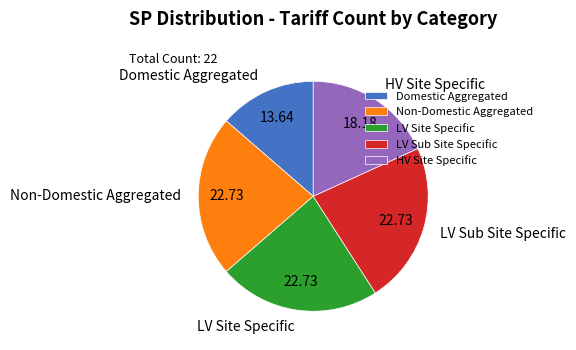

Does any single category account for the majority?

No